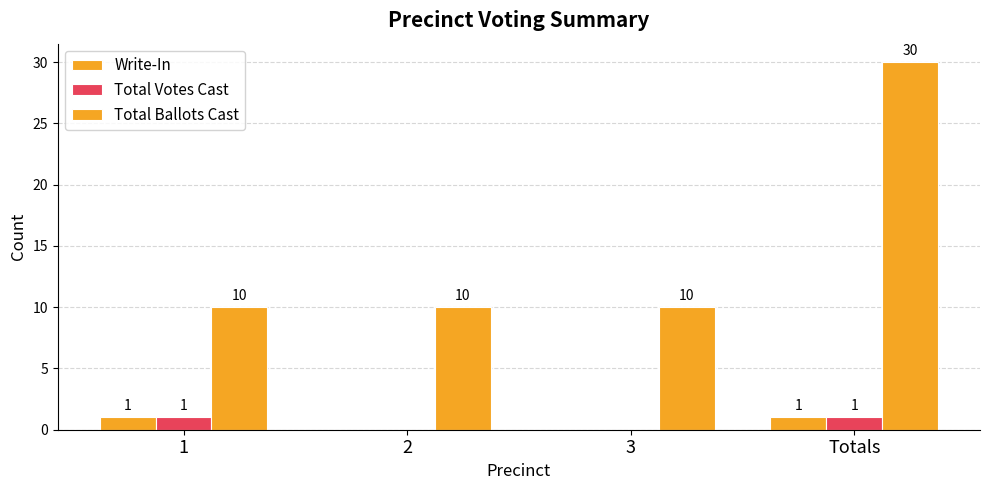

Which series has the widest spread of values?

Total Ballots Cast